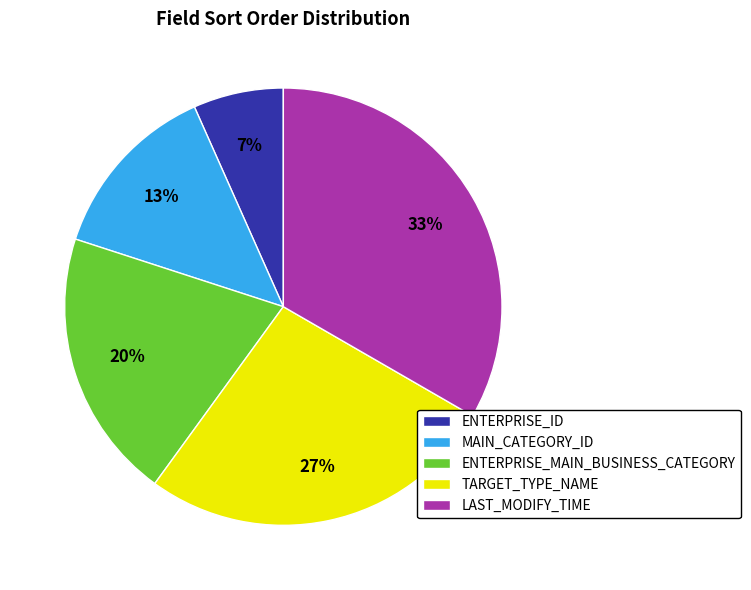

Combined, do ENTERPRISE_MAIN_BUSINESS_CATEGORY and MAIN_CATEGORY_ID account for over 50%?

No